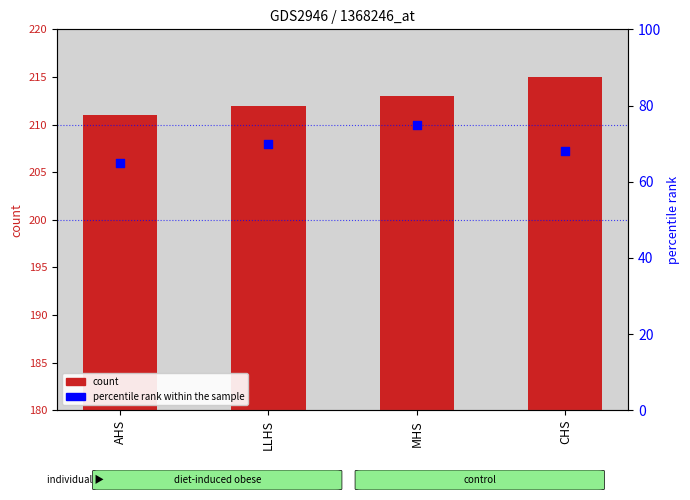

Is the value of percentile rank within the sample at LLHS greater than the value of count at LLHS?

No